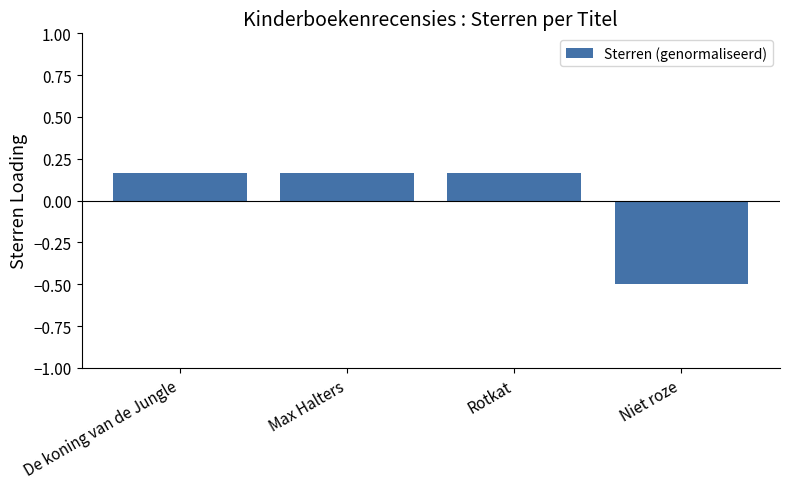

Where does the data first go above 0?

De koning van de Jungle